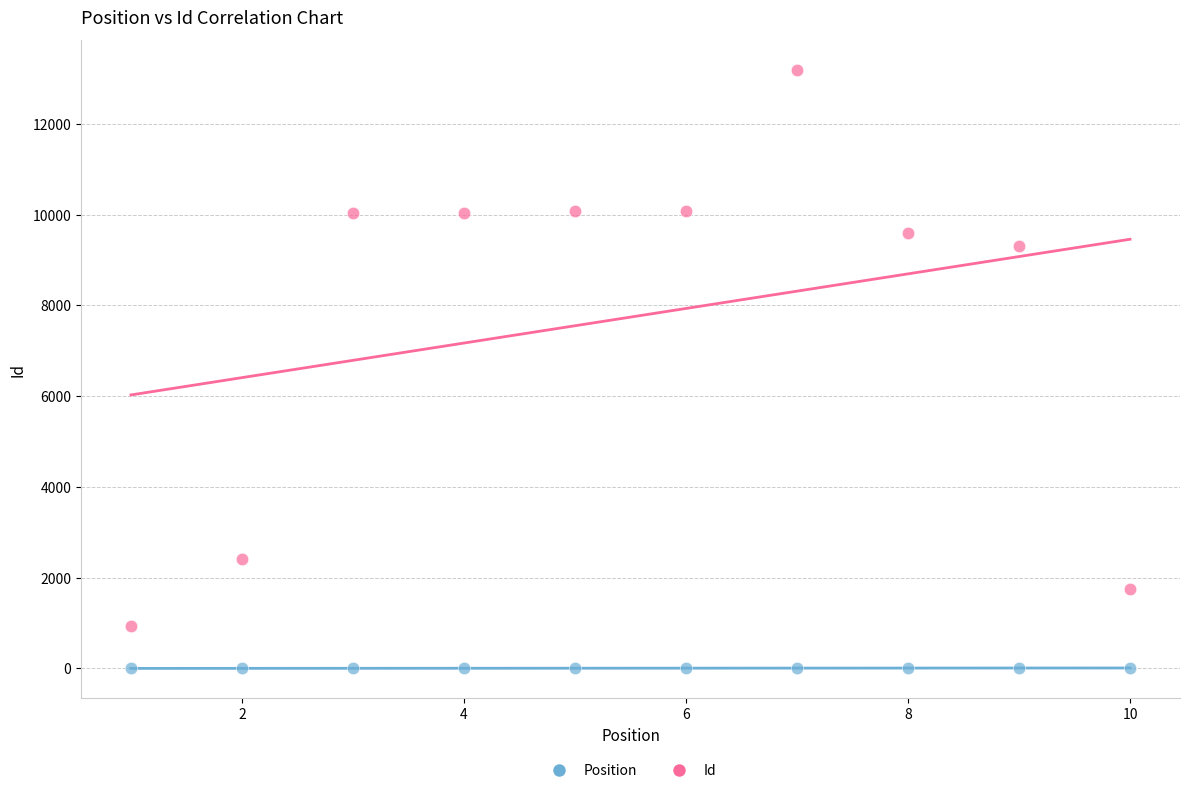

Which series contains the highest Y value?

Id